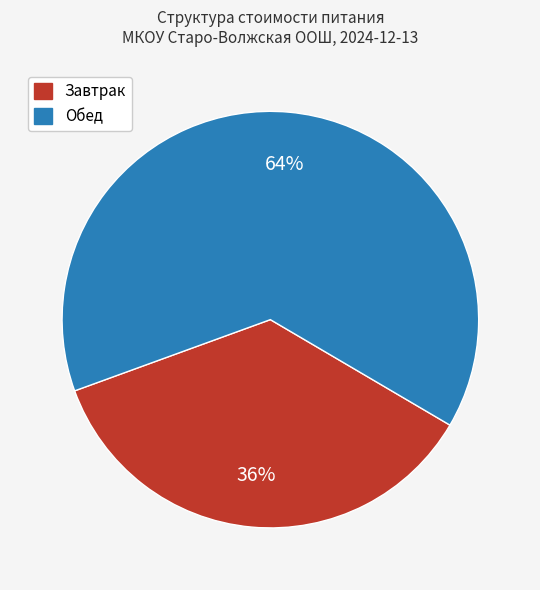

To the nearest percent, what is the average slice percentage?

50%